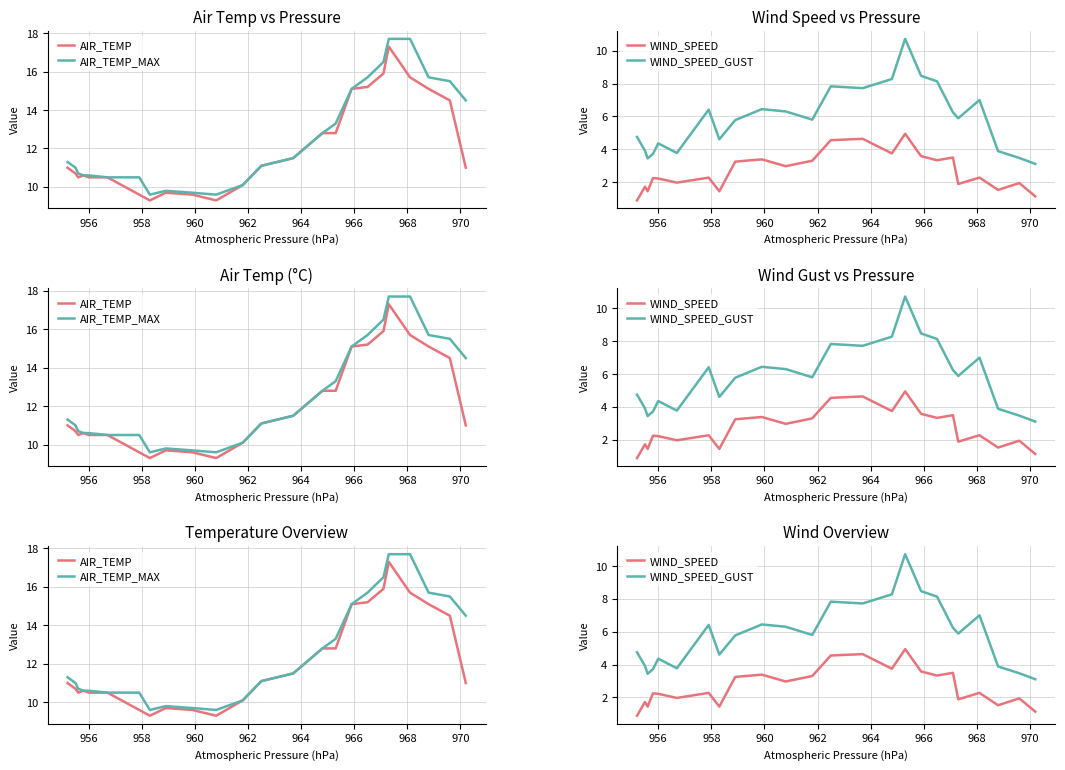

Which series has the widest spread of values?

AIR_TEMP_MAX